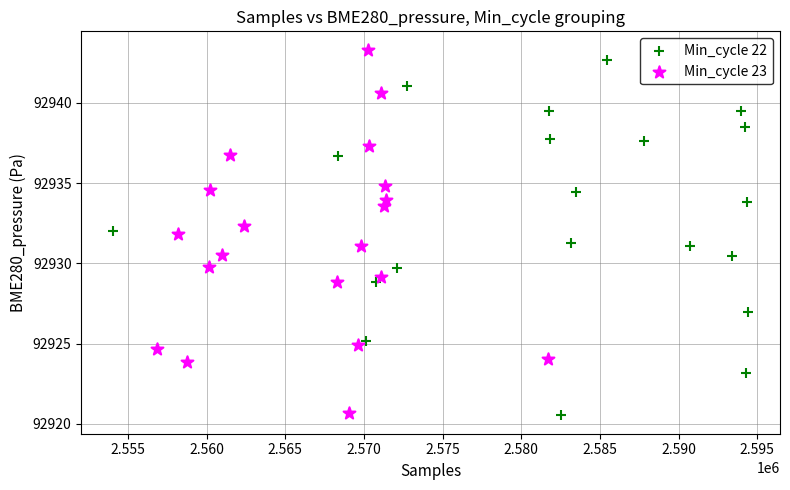

Which series reaches the maximum Y coordinate?

Min_cycle 23